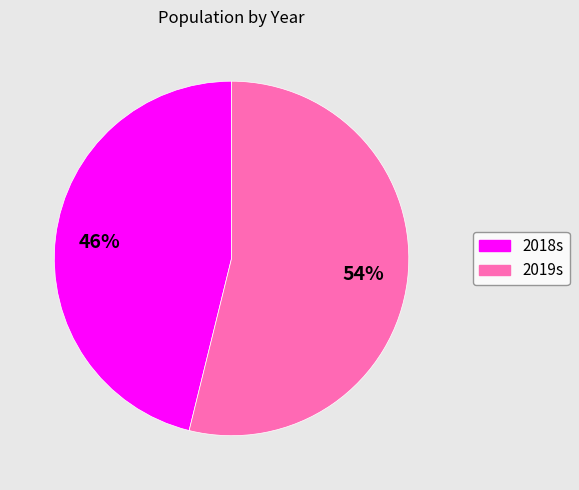

Count the number of slices in the pie.

2